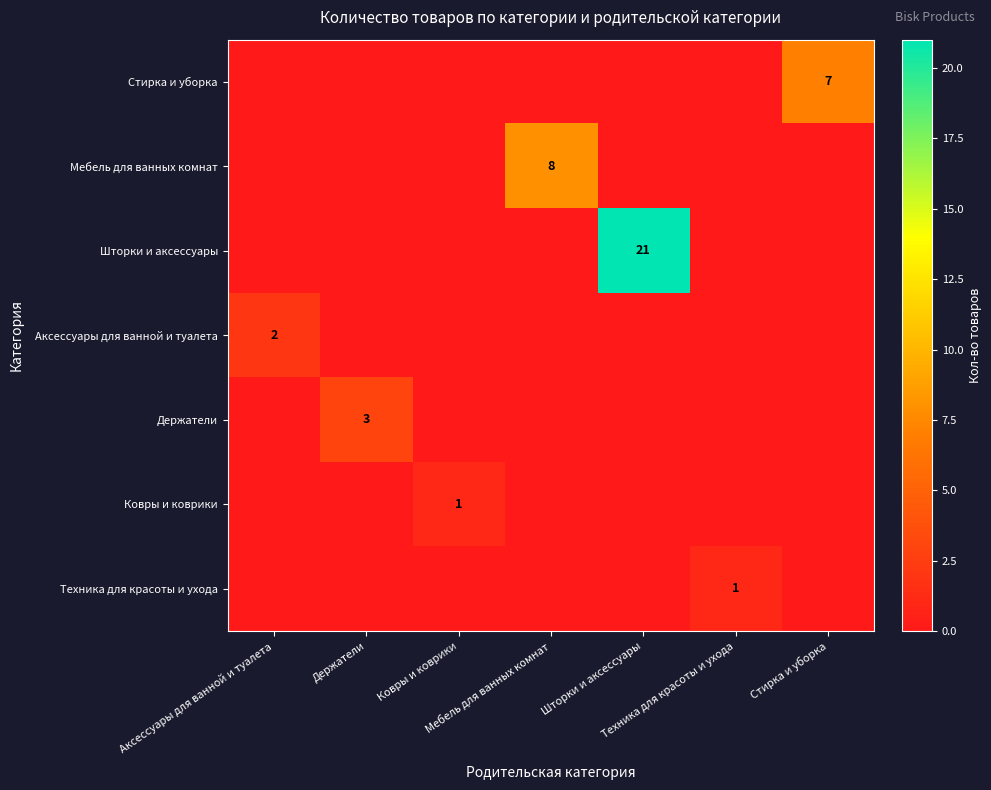

How many values in the Мебель для ванных комнат series exceed 0?

1